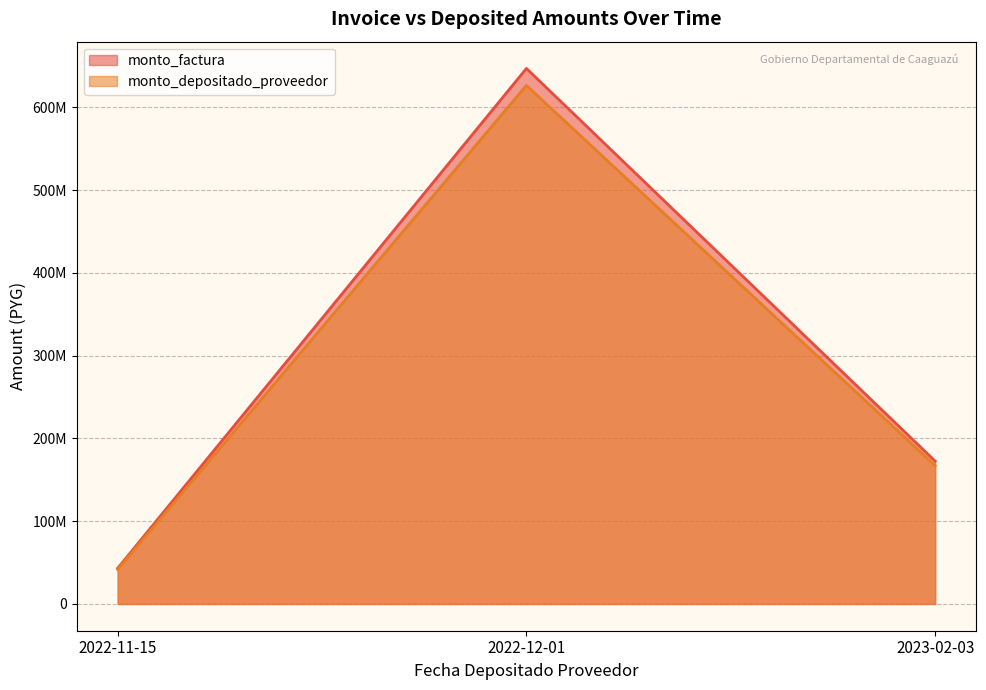

At which category is the sum across all series the highest?

2022-12-01